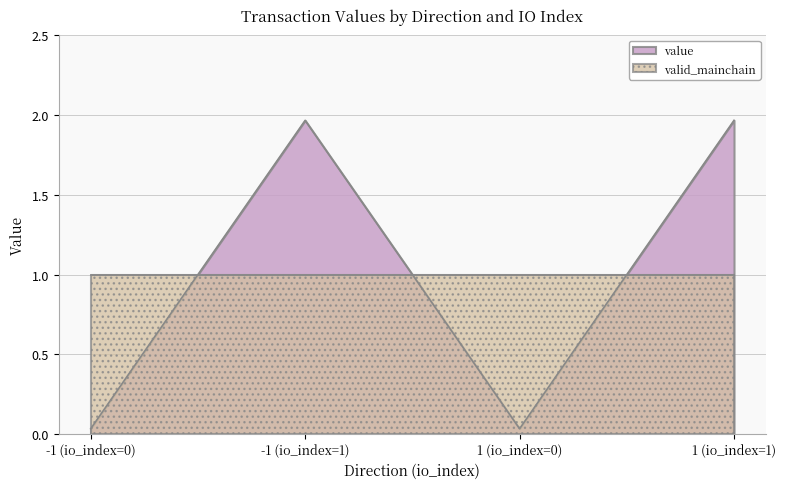

What is the maximum value shown in the chart?

2.0